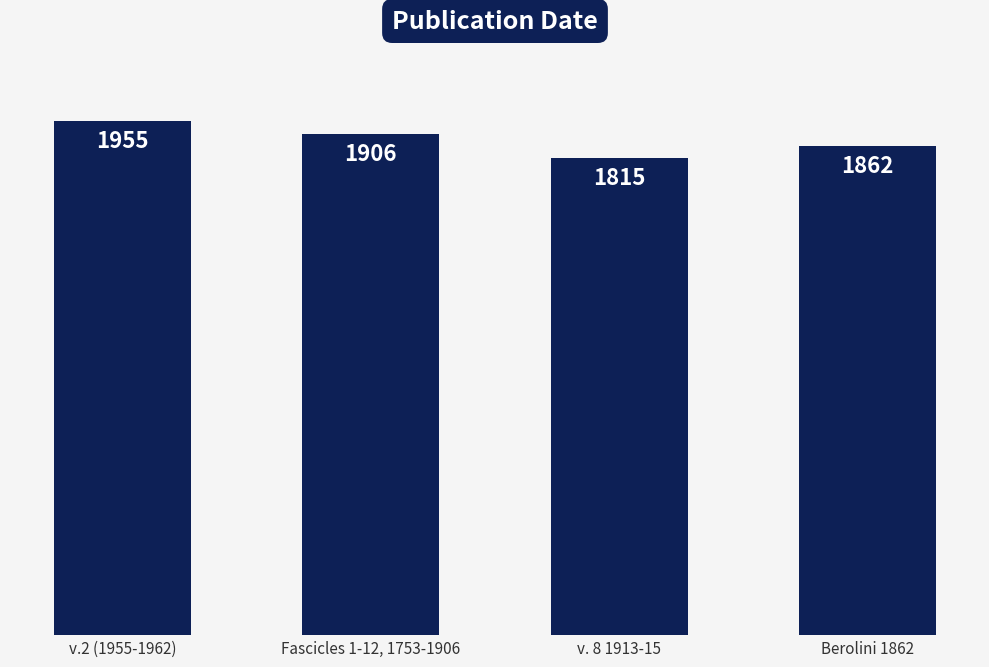

What is the value of the 4th bar from the left?

1862